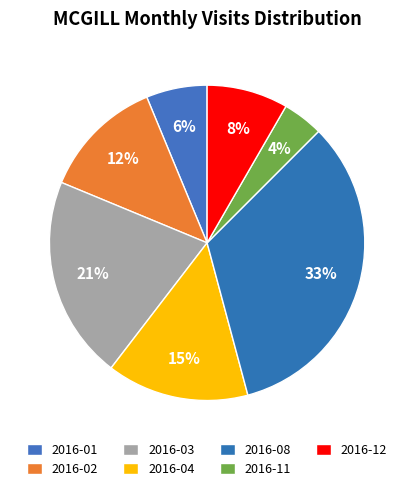

How many slices are in this pie chart?

7